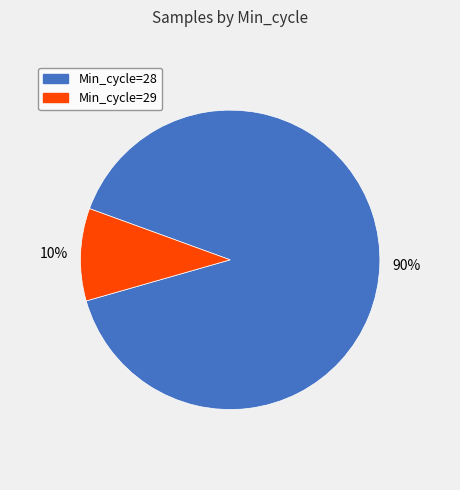

Is there a majority slice in this chart?

Yes